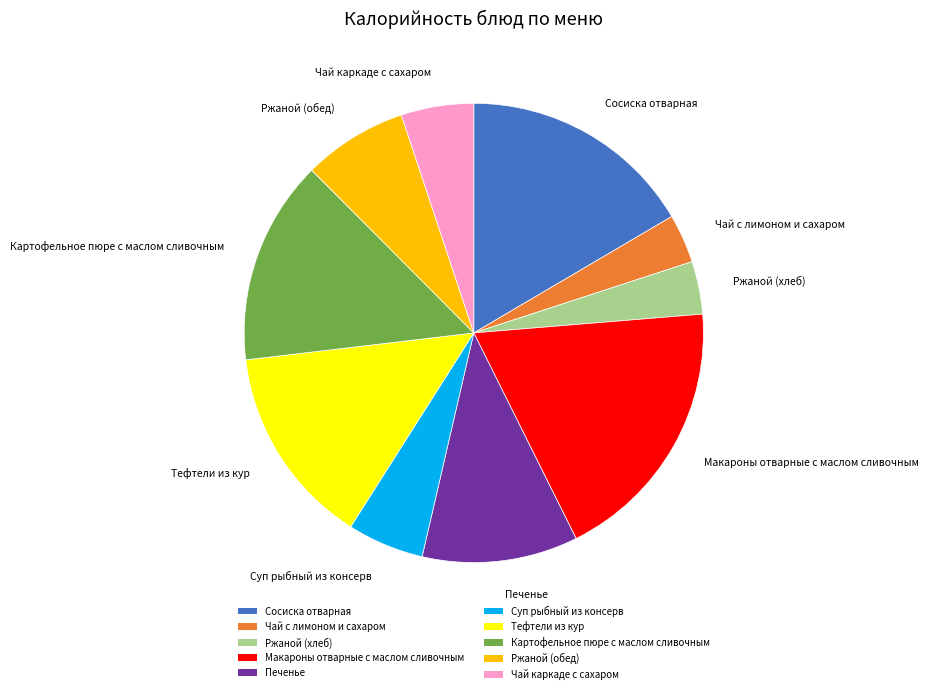

Does Печенье account for over 50% of the chart?

No